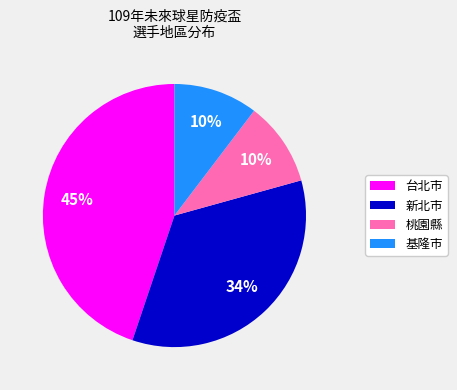

How many segments does this pie chart have?

4